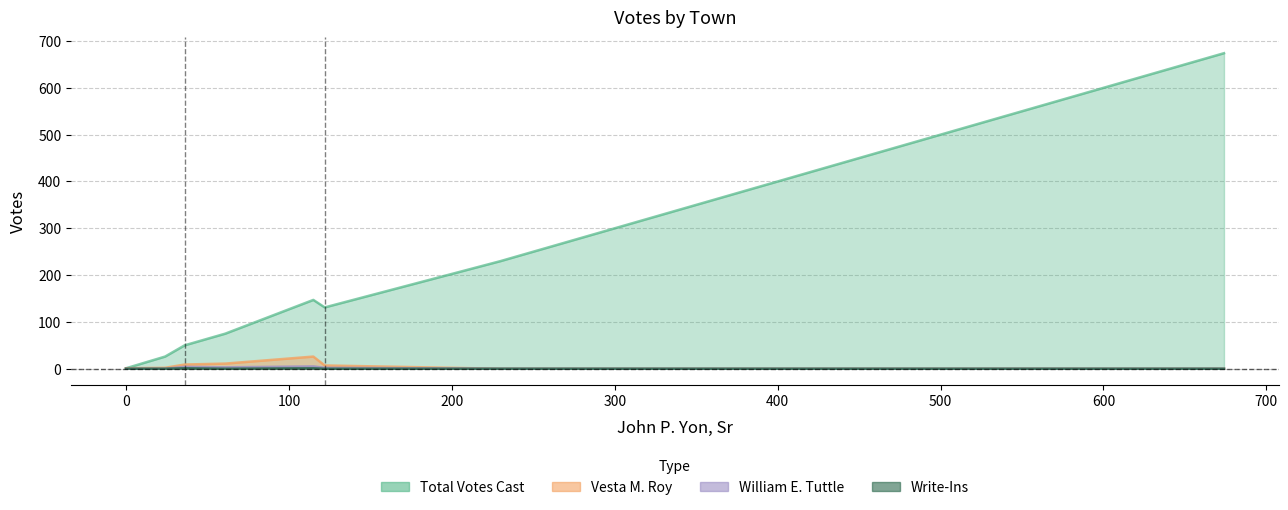

Reading left to right, transcribe all the data shown in this chart.

Total Votes Cast: Atkinson=50	Chester=26	Danville=1	Derry=230	Hampstead=75	Londonderry=131	Salem=674	Windham=147
Vesta M. Roy: Atkinson=9	Chester=2	Danville=1	Derry=0	Hampstead=11	Londonderry=7	Salem=0	Windham=26
William E. Tuttle: Atkinson=4	Chester=0	Danville=0	Derry=0	Hampstead=3	Londonderry=2	Salem=0	Windham=5
Write-Ins: Atkinson=1	Chester=0	Danville=0	Derry=0	Hampstead=0	Londonderry=0	Salem=0	Windham=1